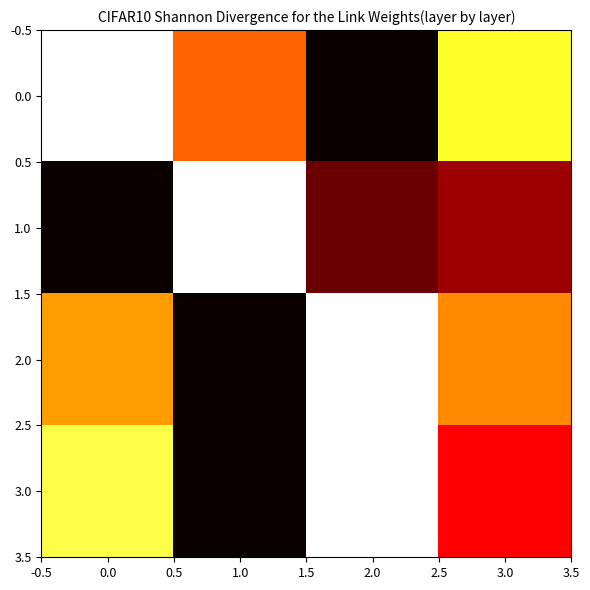

Reading left to right, extract all data points from this chart.

0.0: 0.0=1.0	1.0=0.5	2.0=0.0	3.0=0.8
1.0: 0.0=0.0	1.0=1.0	2.0=0.1	3.0=0.2
2.0: 0.0=0.6	1.0=0.0	2.0=1.0	3.0=0.6
3.0: 0.0=0.8	1.0=0.0	2.0=1.0	3.0=0.4